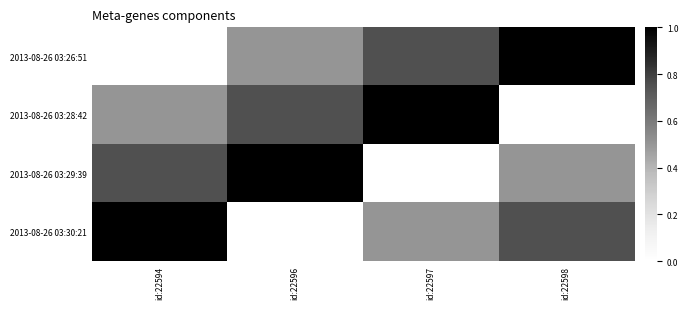

Reading right to left, transcribe all the data shown in this chart.

2013-08-26 03:26:51: id:22598=1.0	id:22597=0.8	id:22596=0.5	id:22594=0.0
2013-08-26 03:28:42: id:22598=0.0	id:22597=1.0	id:22596=0.8	id:22594=0.5
2013-08-26 03:29:39: id:22598=0.5	id:22597=0.0	id:22596=1.0	id:22594=0.8
2013-08-26 03:30:21: id:22598=0.8	id:22597=0.5	id:22596=0.0	id:22594=1.0